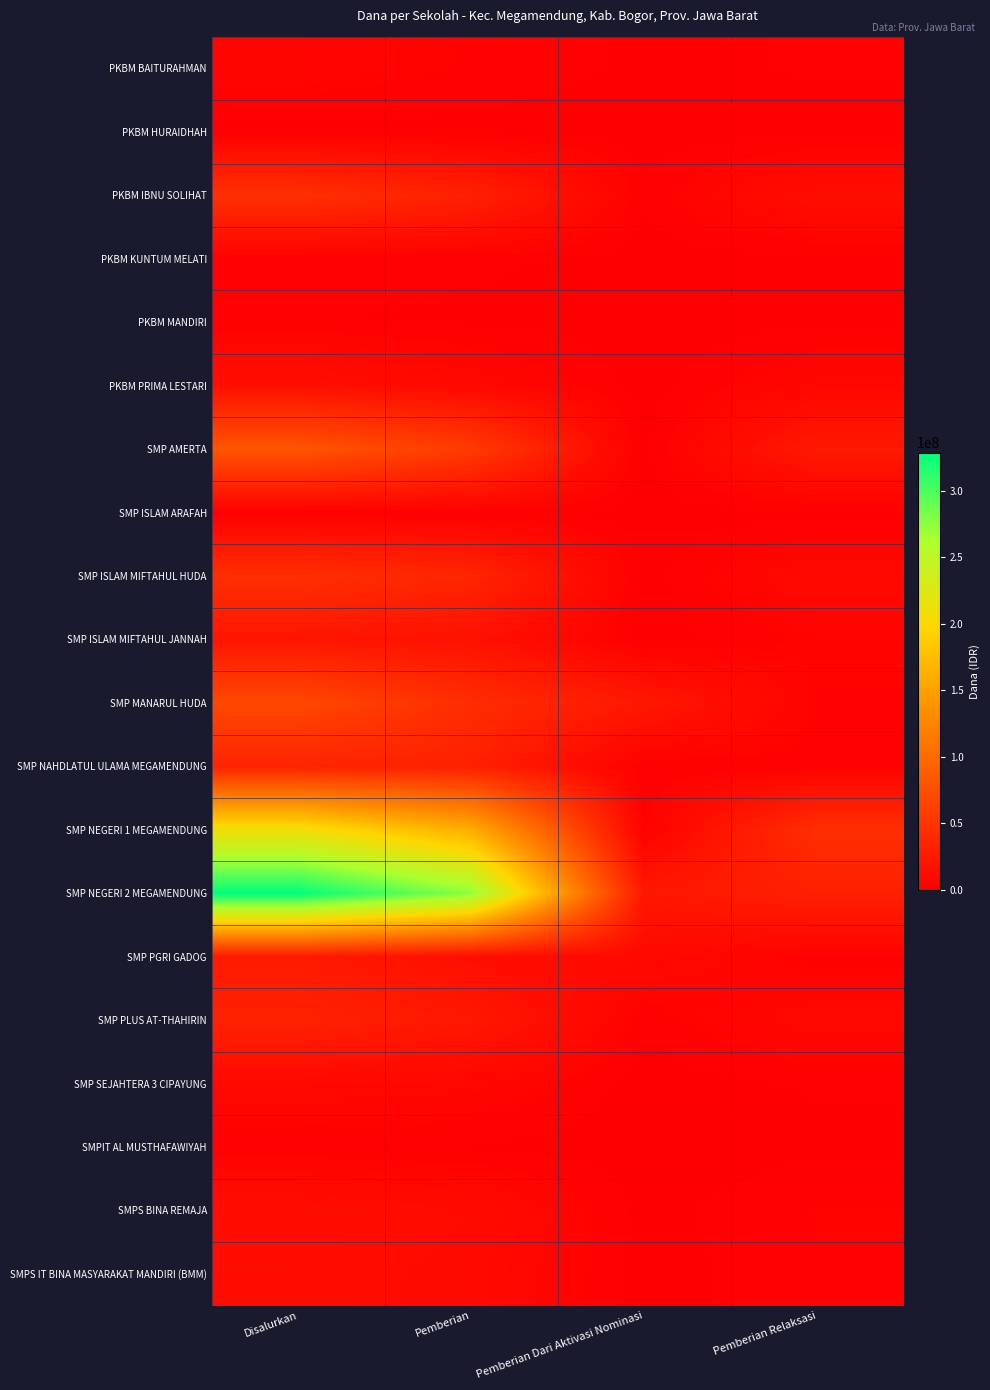

At how many categories does at least one series exceed 8074388?

4